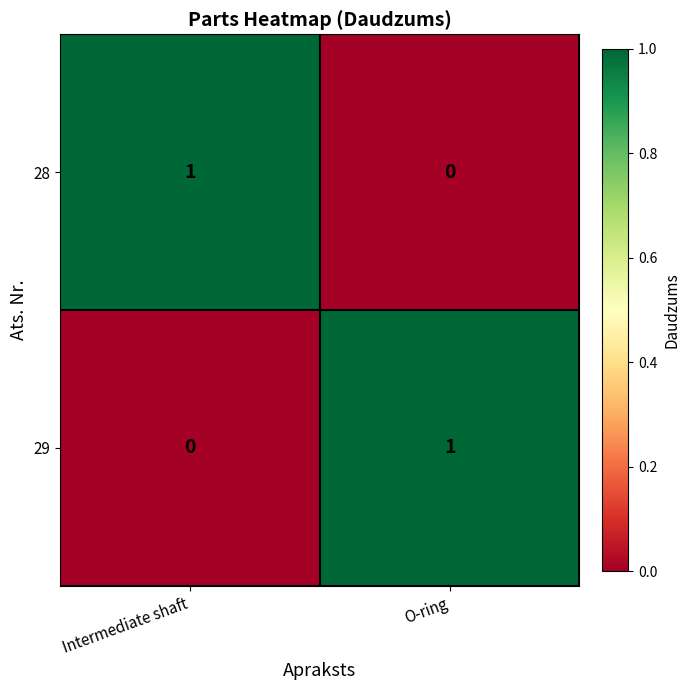

At Intermediate shaft, list the series in order from largest to smallest.

28, 29